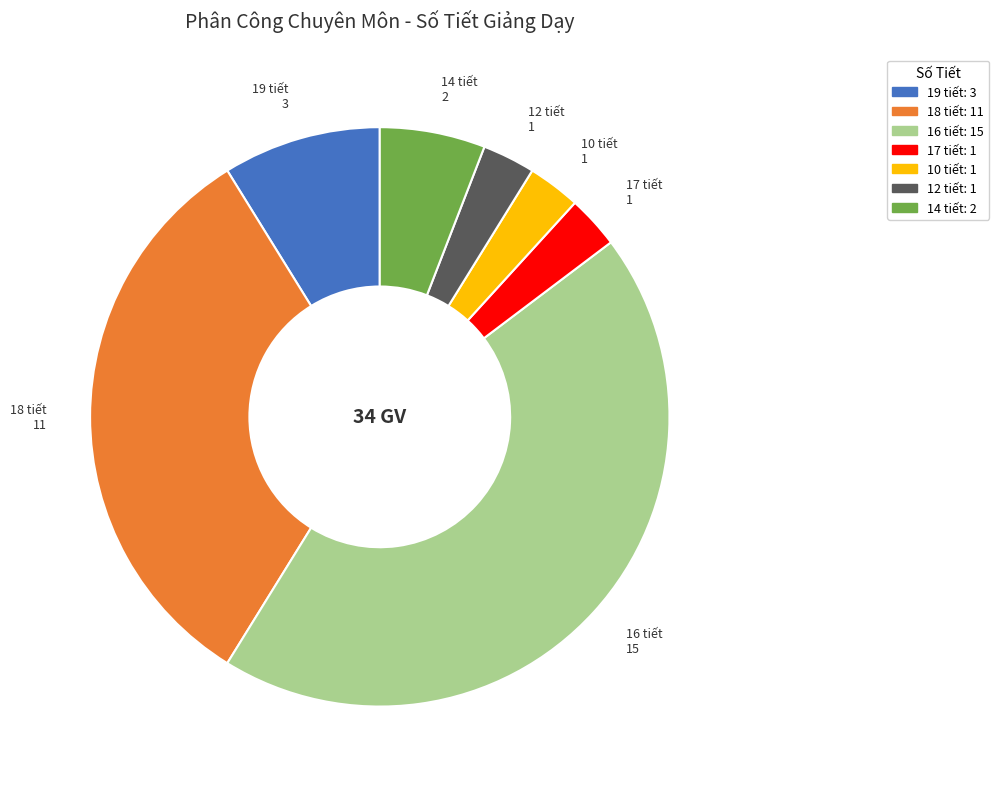

How many slices are in this pie chart?

7